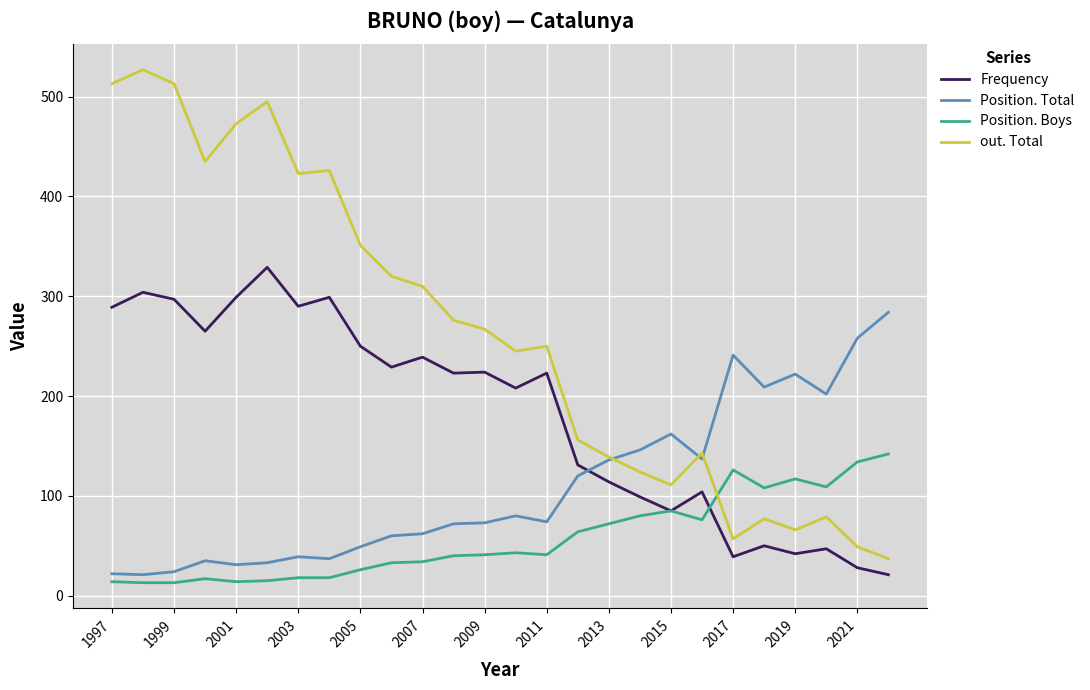

What is the lowest value of the Frequency series?

21